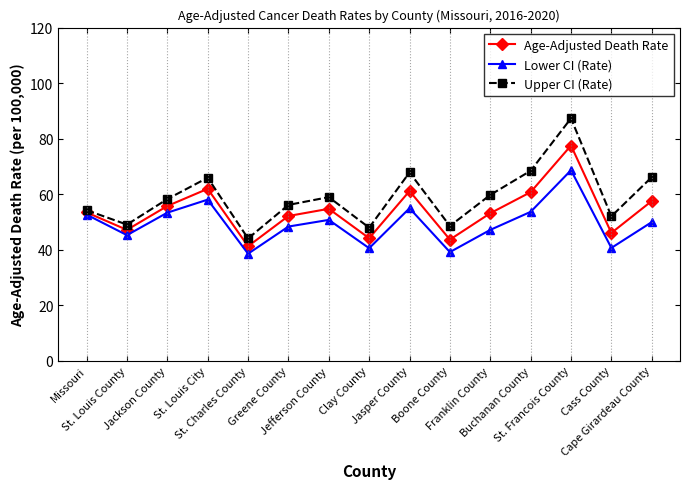

At how many categories does at least one series exceed 83?

1